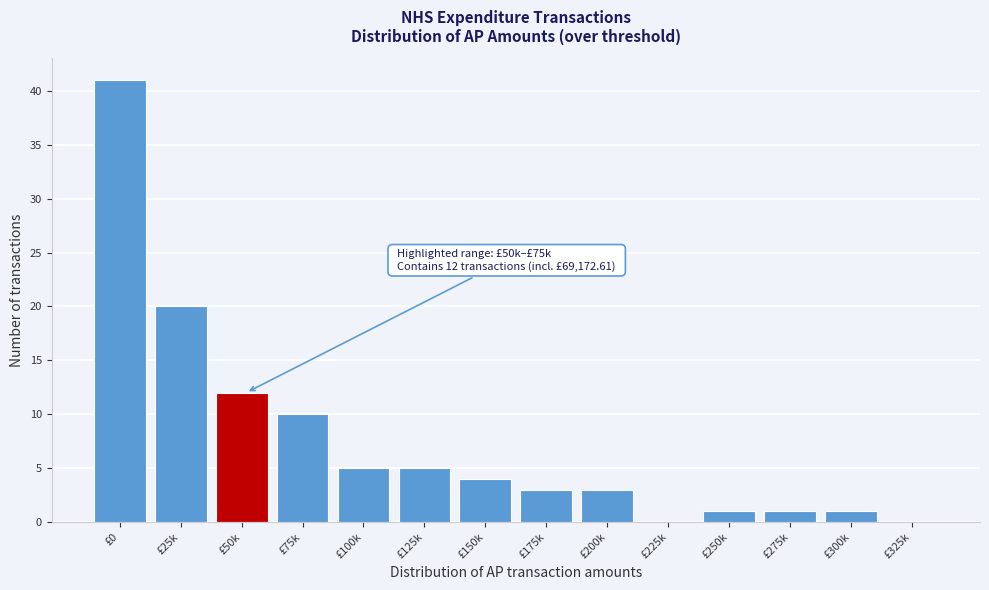

Reading left to right, transcribe all the data shown in this chart.

£0=41	£25k=20	£50k=12	£75k=10	£100k=5	£125k=5	£150k=4	£175k=3	£200k=3	£225k=0	£250k=1	£275k=1	£300k=1	£325k=0